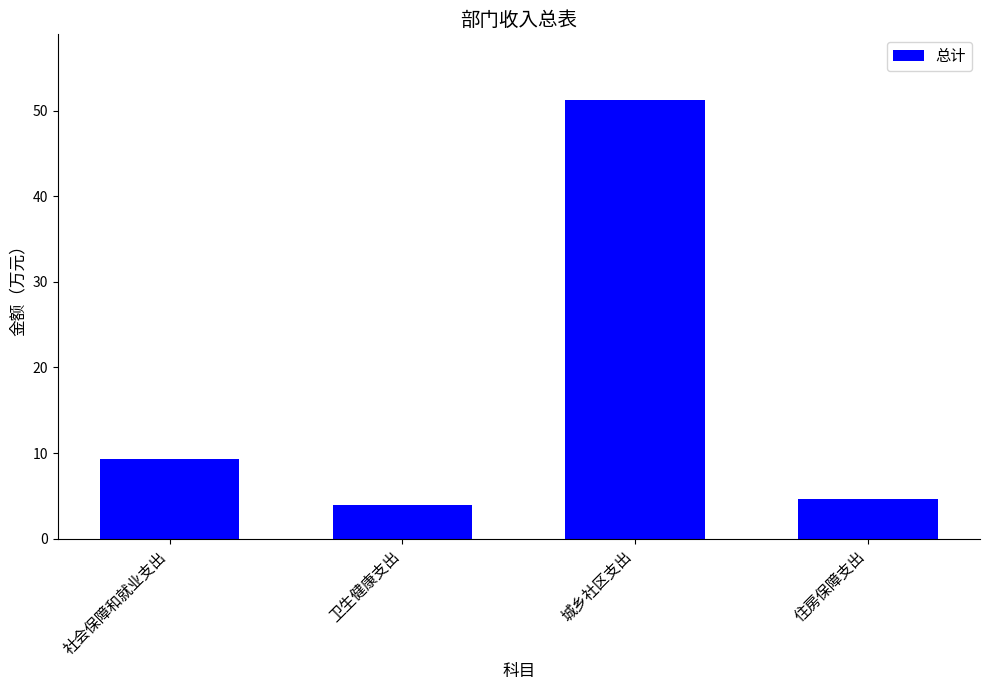

Where is the data nearest to the value 27?

社会保障和就业支出